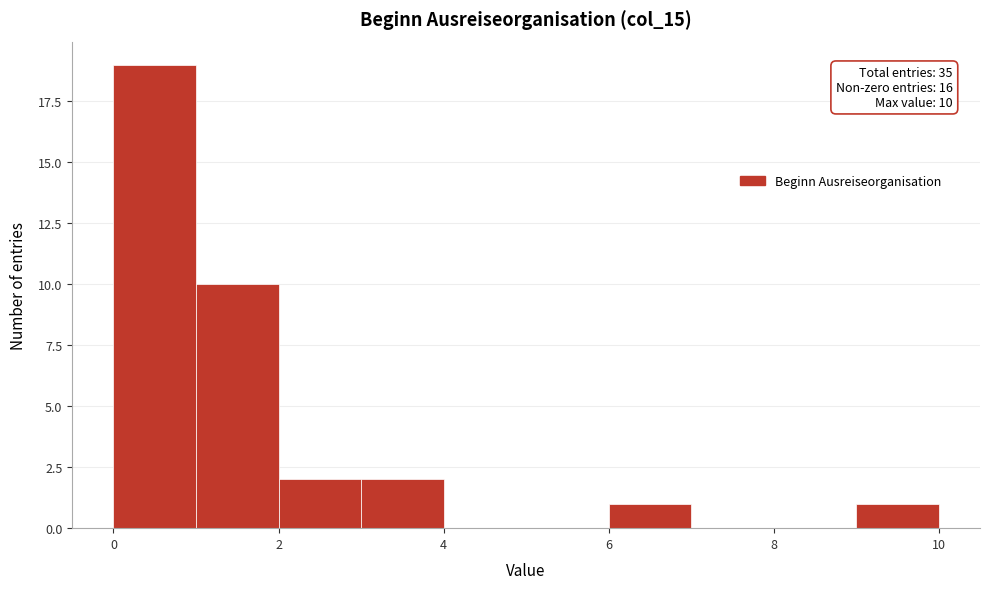

Which range on the x-axis has the tallest bar?

0 to 1